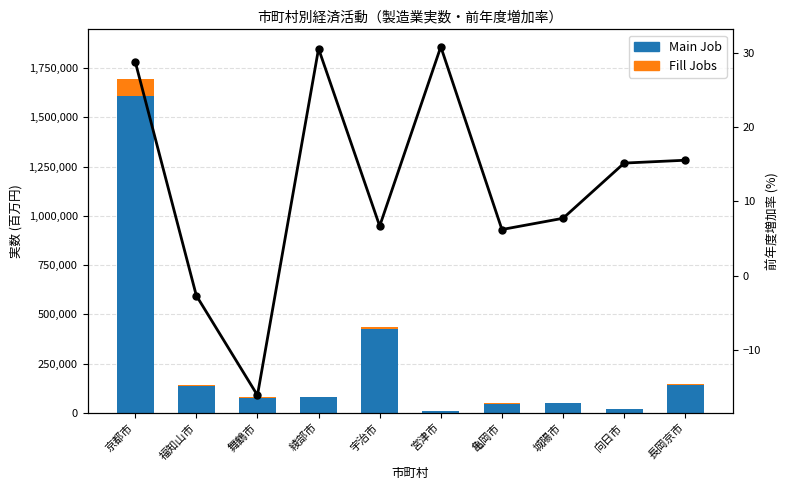

List the labels in order of Fill Jobs value, smallest first.

宮津市, 向日市, 綾部市, 城陽市, 亀岡市, 長岡京市, 福知山市, 舞鶴市, 宇治市, 京都市